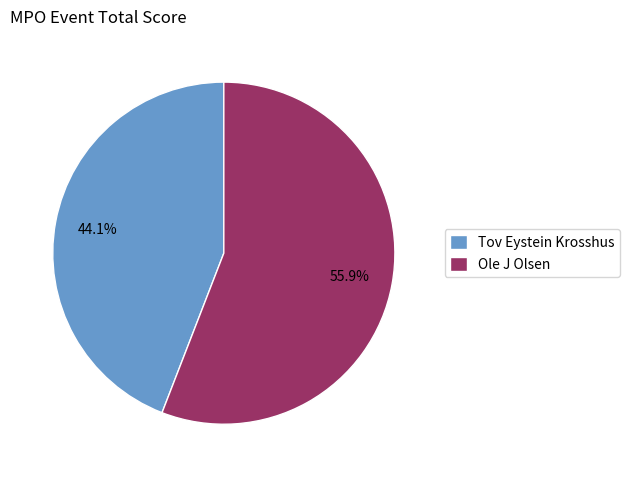

What percentage is the Ole J Olsen slice, to the nearest percent?

56%